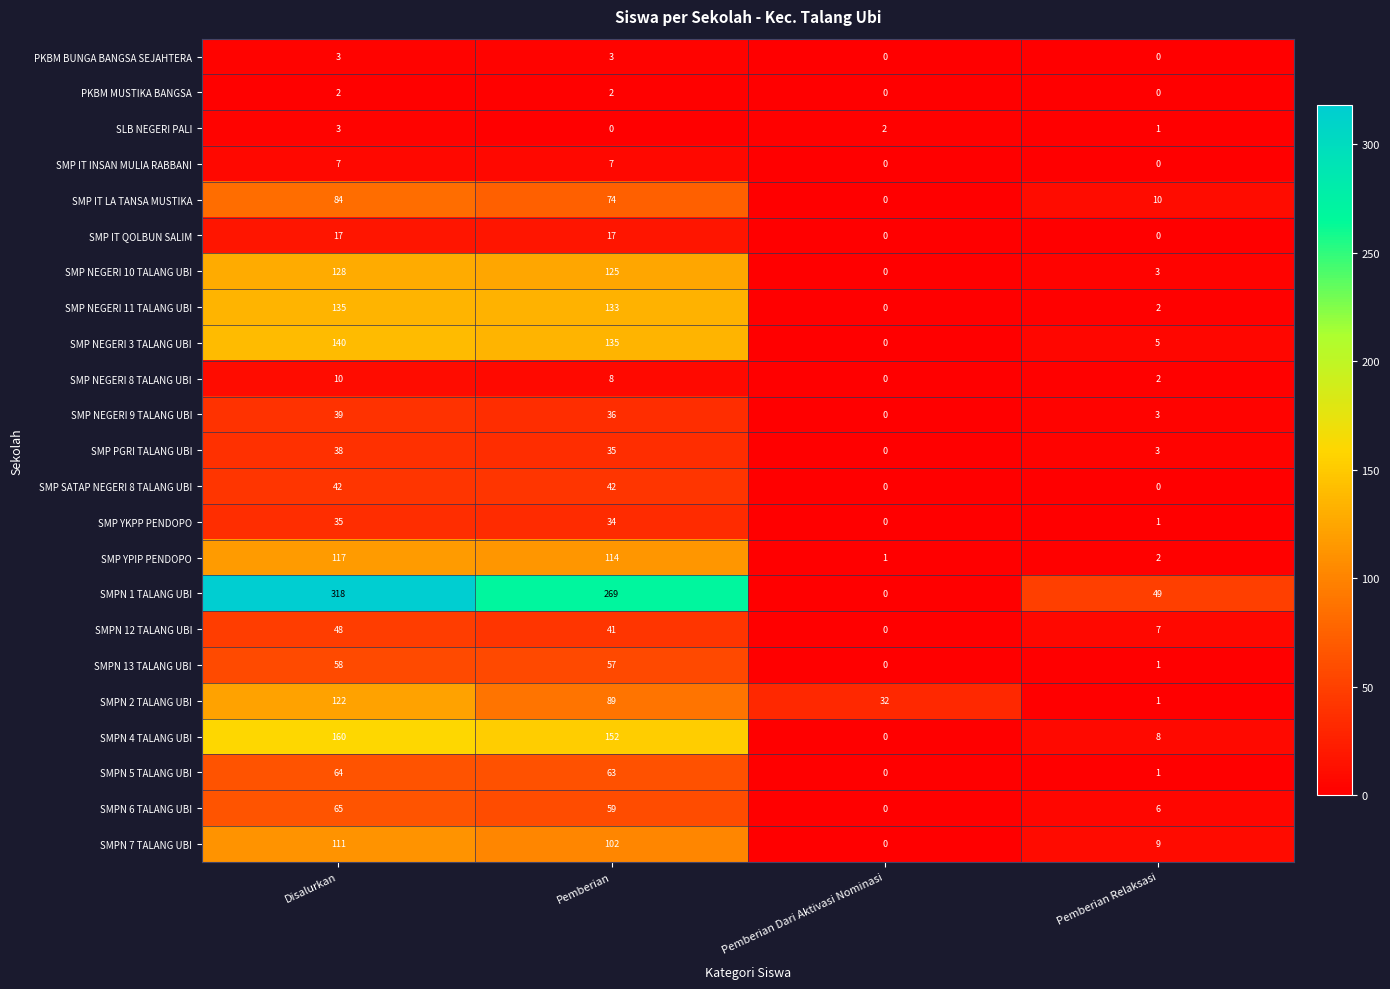

Which series has the largest total across all categories?

SMPN 1 TALANG UBI